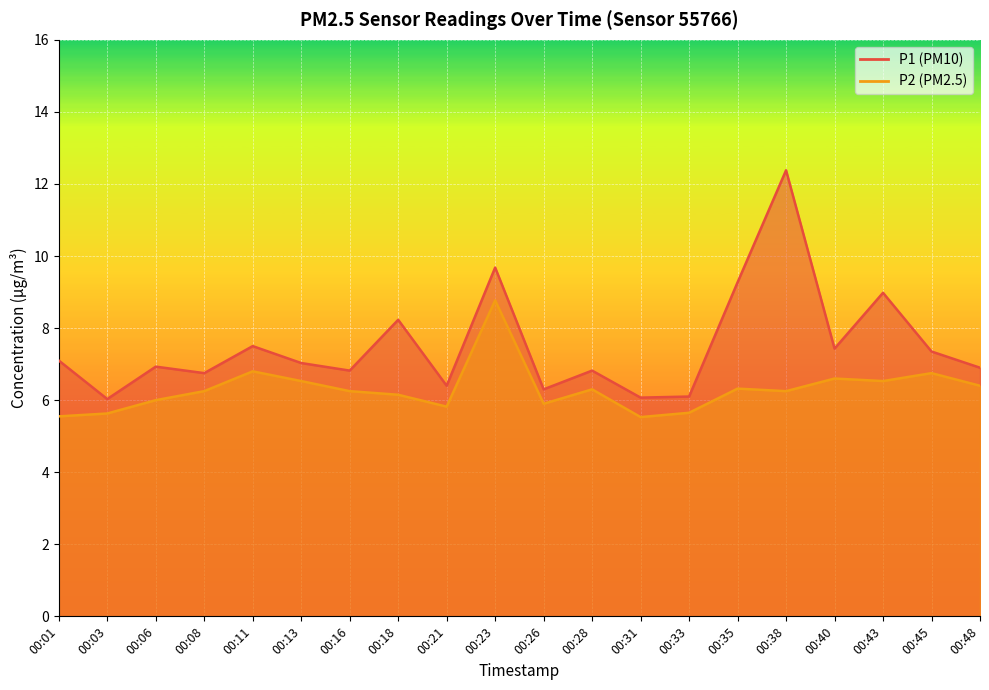

Where does the P2 series first go above 6?

00:08